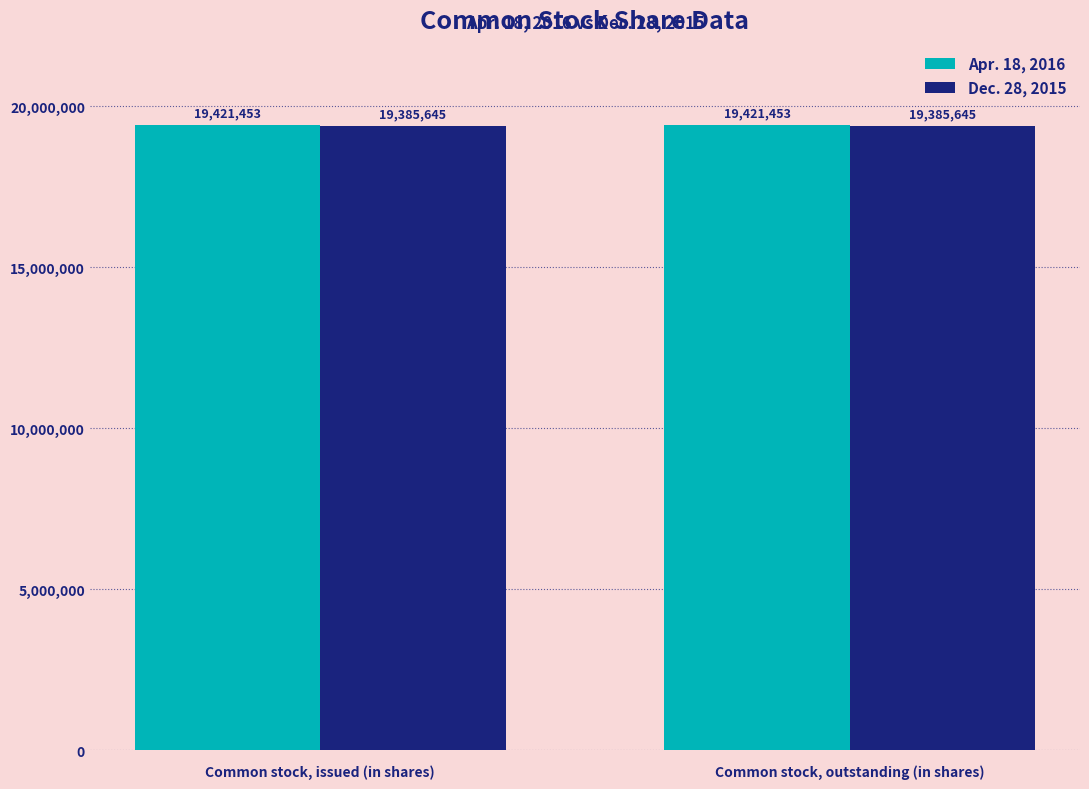

Which series has the largest total across all categories?

Apr. 18, 2016